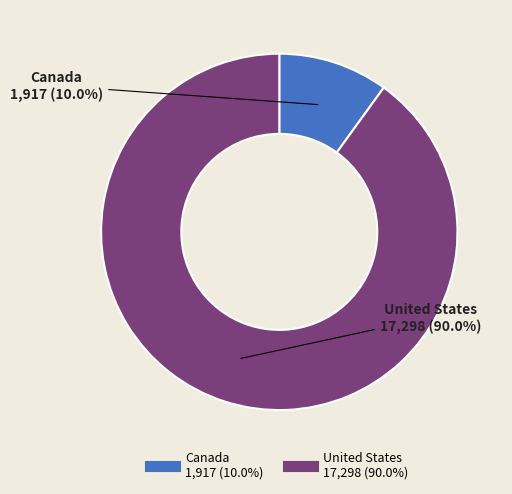

Which has a higher value, Canada or United States?

United States